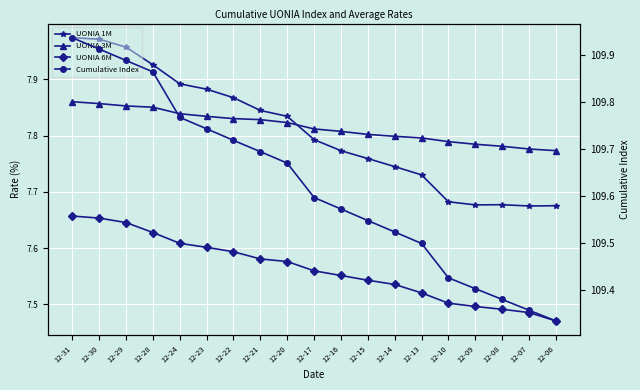

What is the lowest value of the Cumulative Index series?

109.3